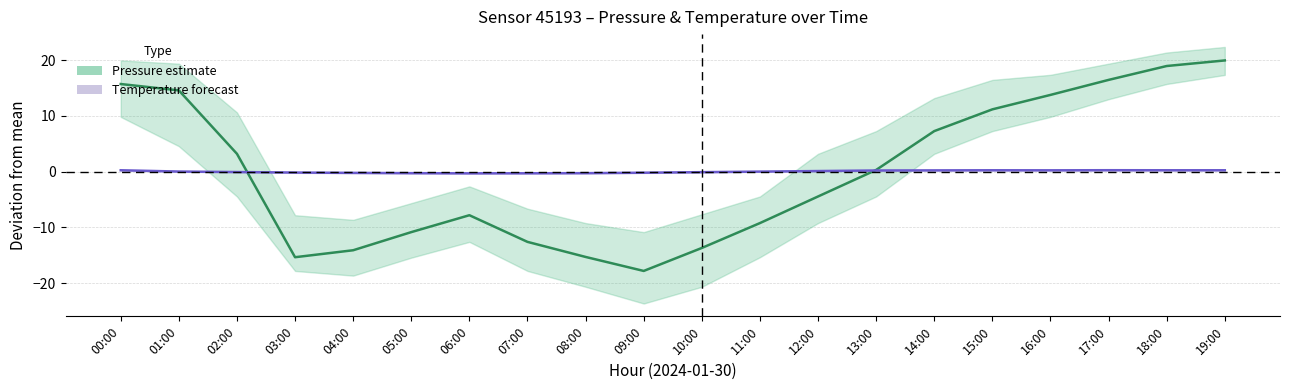

At which category is the sum across all series the highest?

19:00